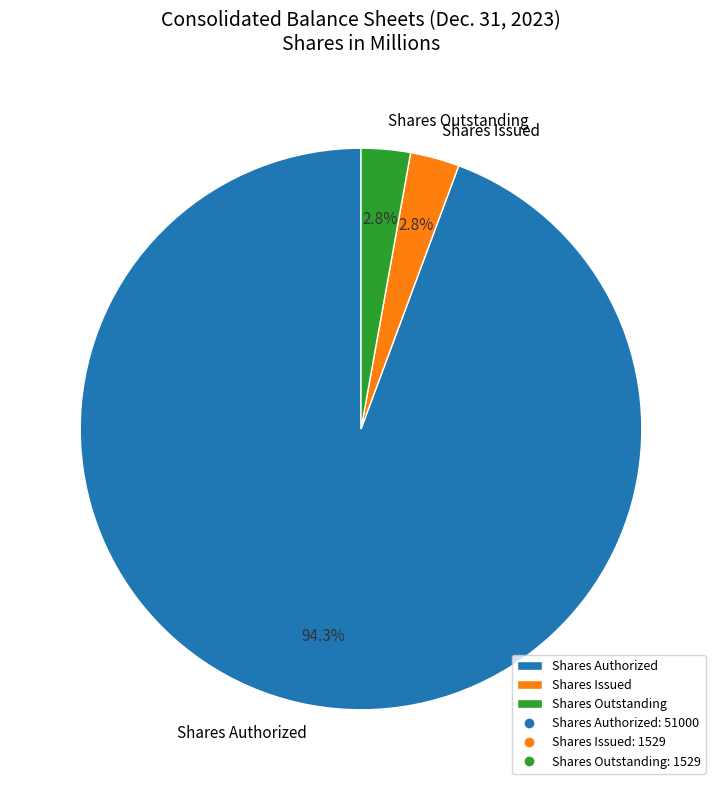

Do Shares Outstanding and Shares Issued together represent more than half of the pie?

No